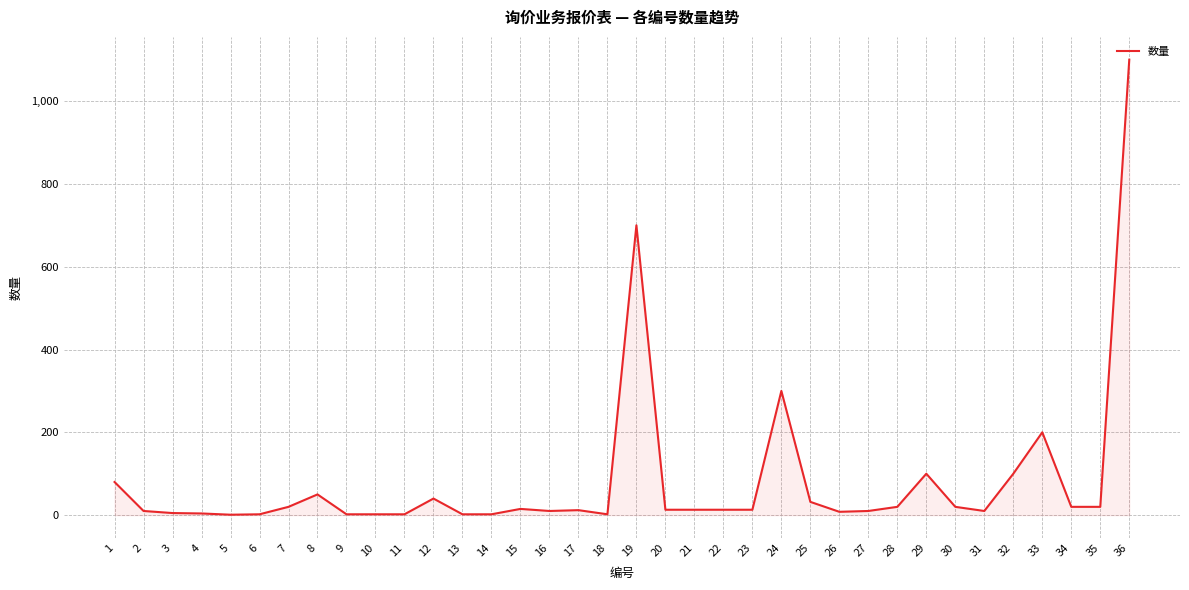

Which label corresponds to the largest value in the chart?

36